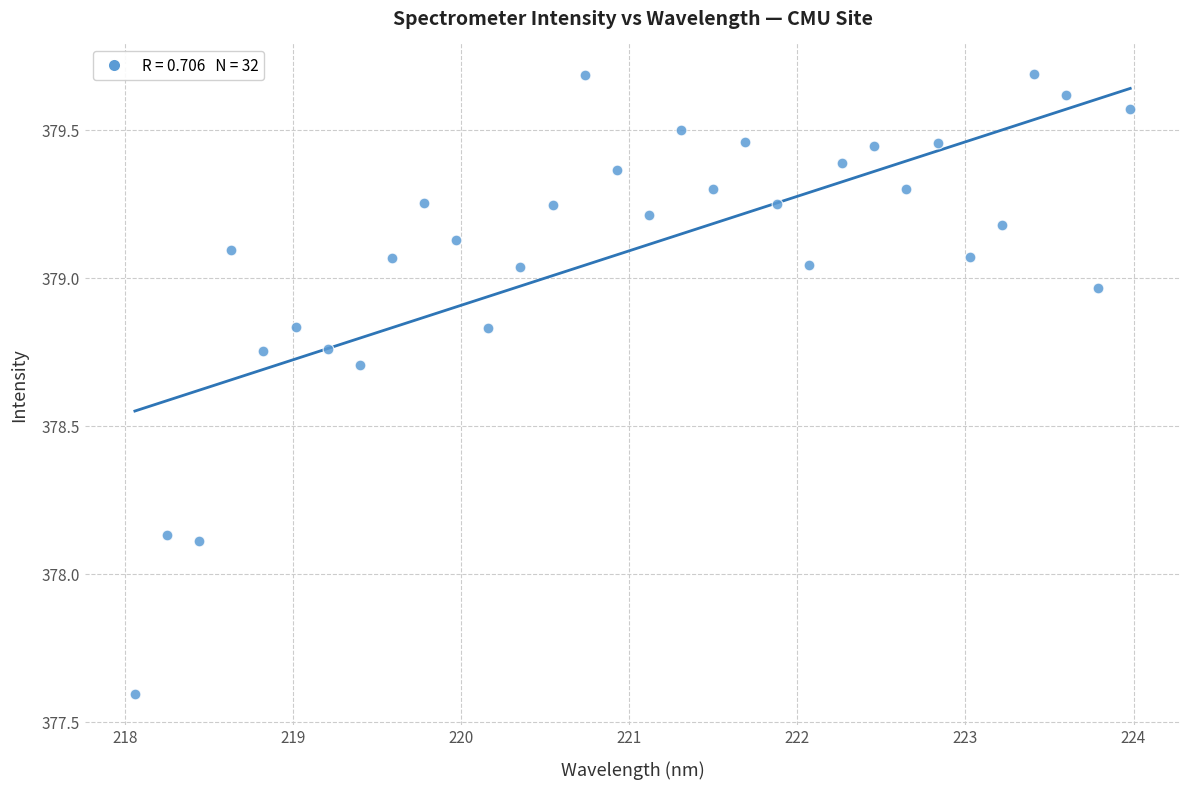

What is the range of X values (max minus min)?

5.9